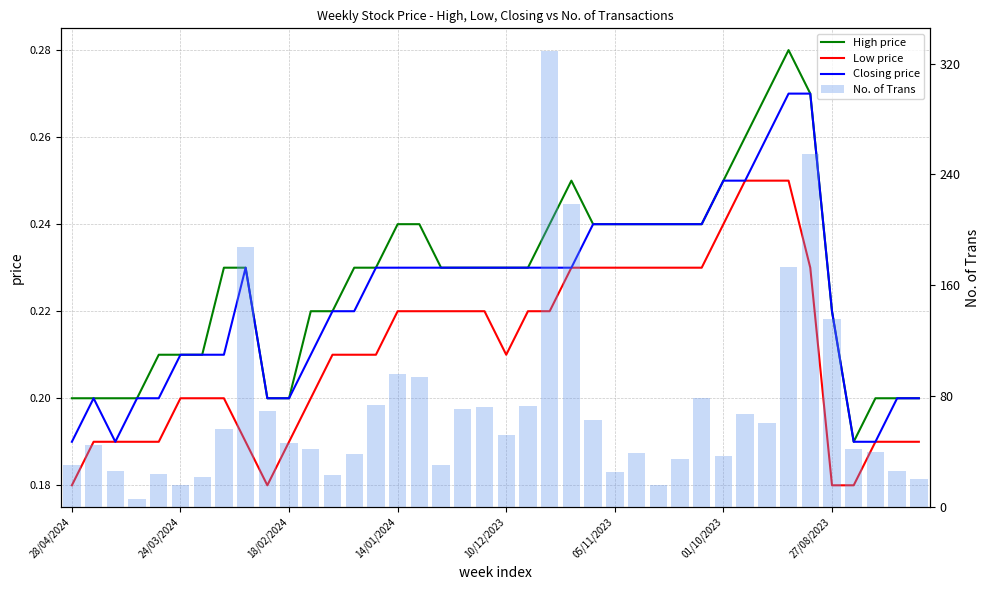

At which category is the sum across all series the highest?

22